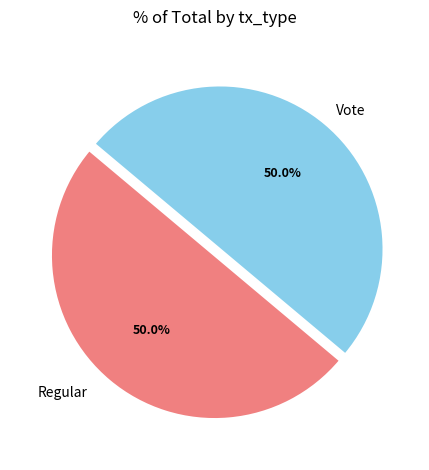

To the nearest percent, what is the average slice percentage?

50%